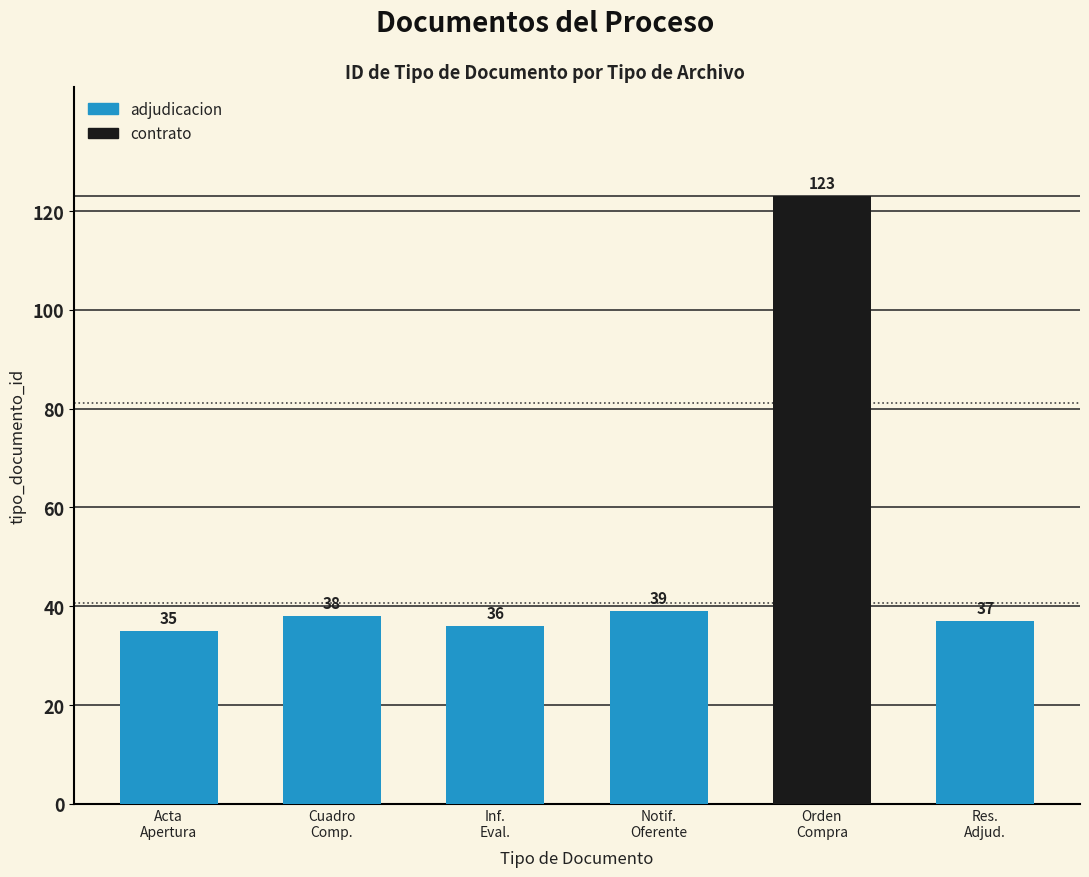

What is the difference between the values at Inf.
Eval. and Res.
Adjud.?

1